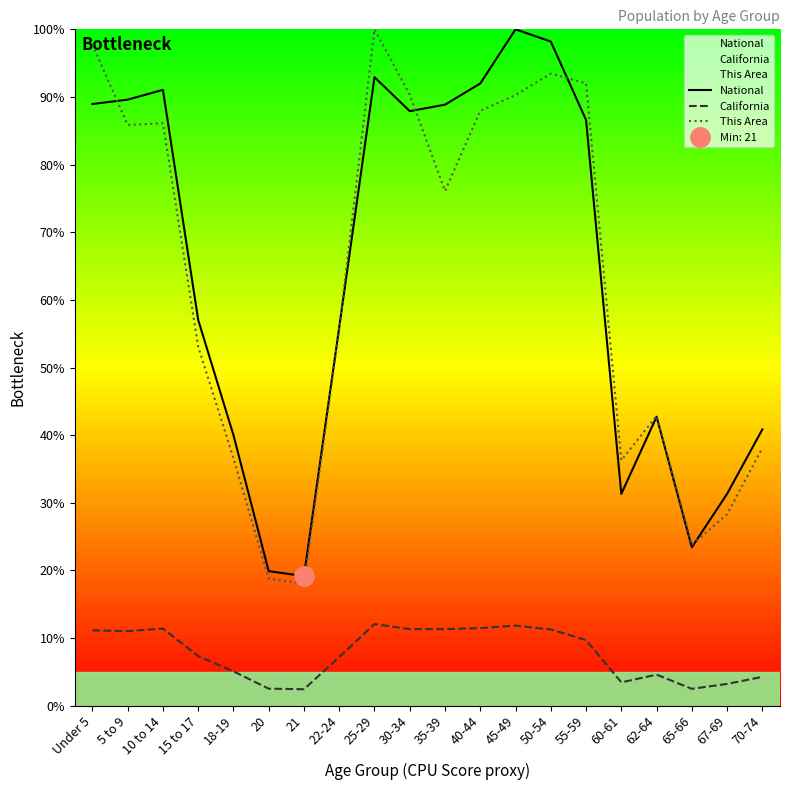

What is the value of the This Area point at the 13th from the left?

90.3